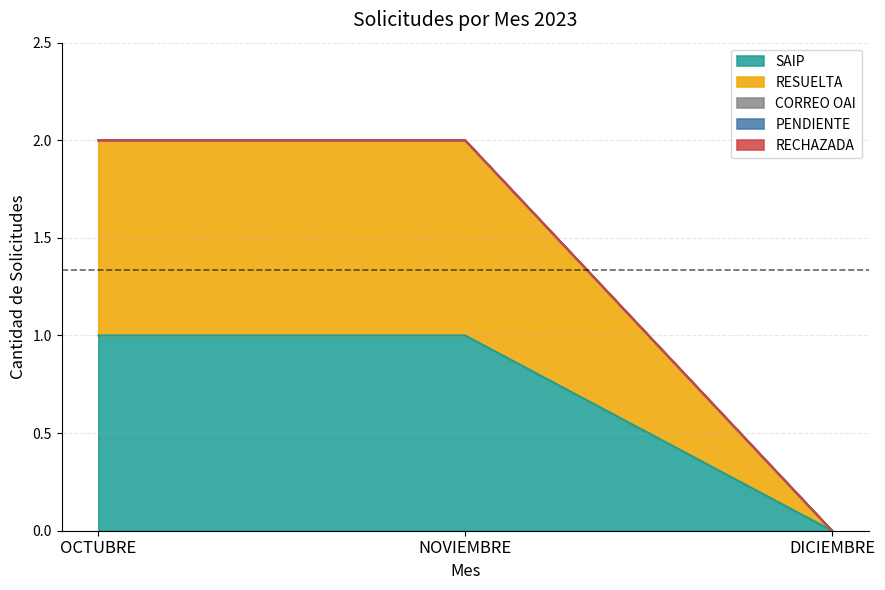

How many data points does each series have?

3